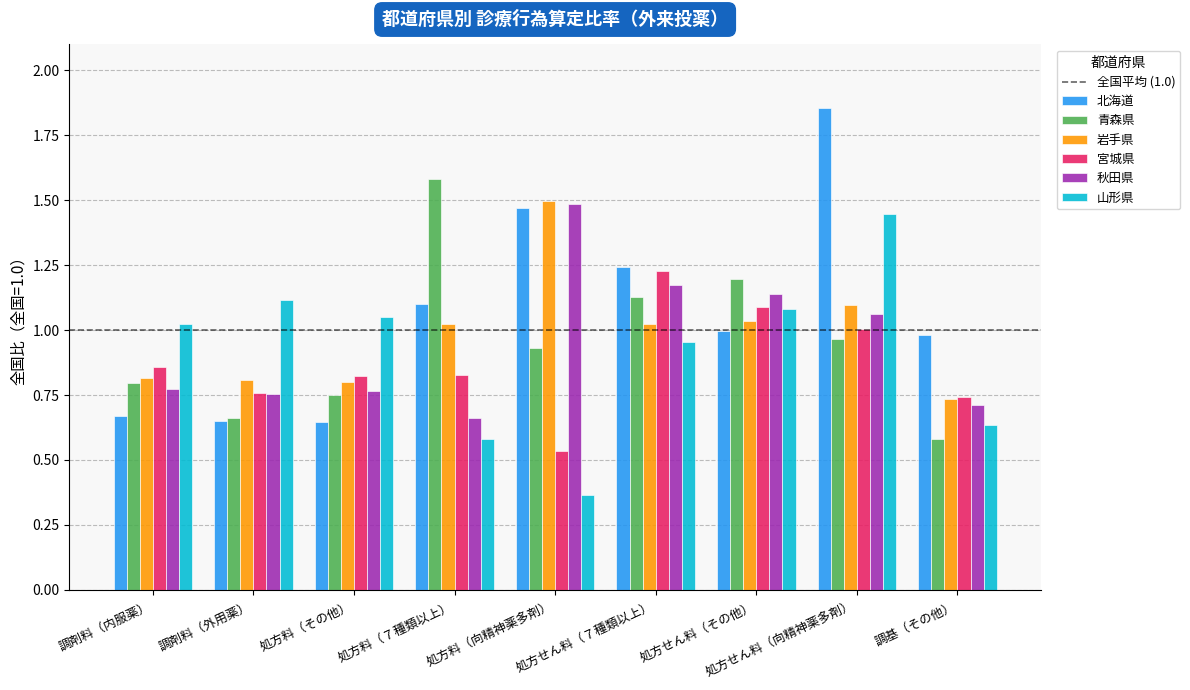

What is the label of the 7th bar from the left?

処方せん料（その他）